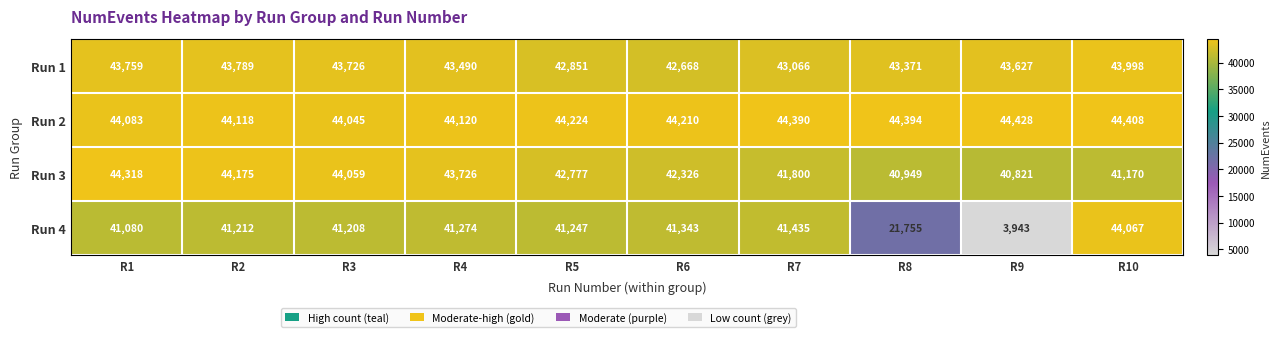

Rank the series at R6 from lowest to highest value.

Run 4, Run 3, Run 1, Run 2